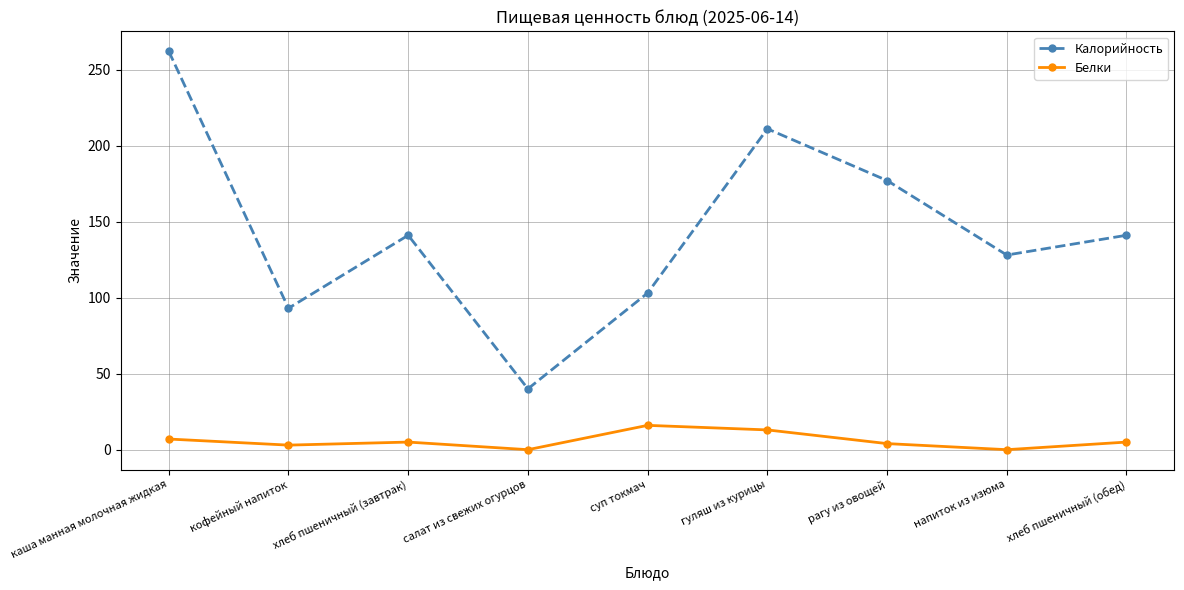

True or false: Белки and Калорийность intersect in this chart.

False